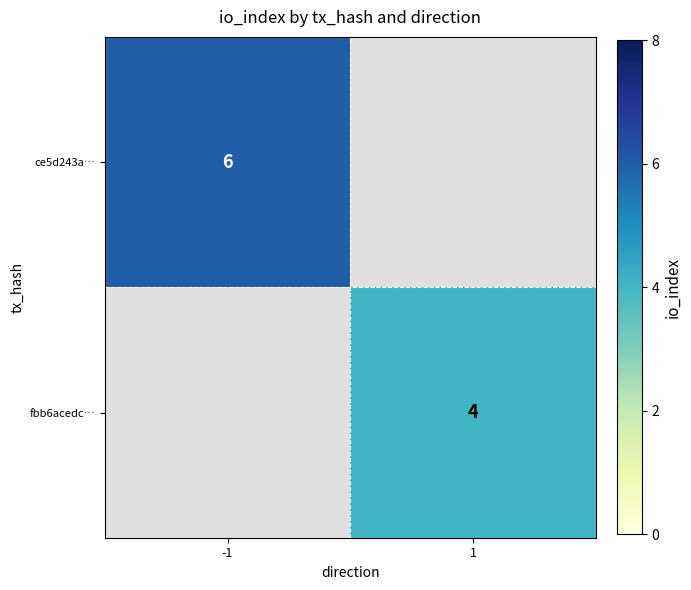

The value of ce5d243a… at -1 is 6. True or false?

True